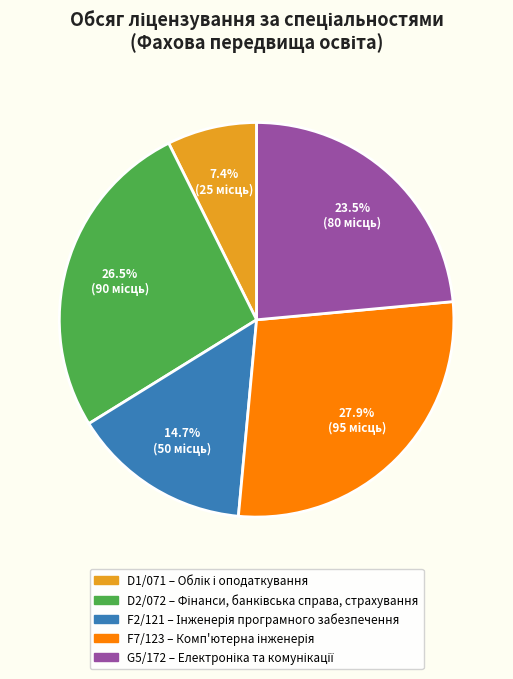

How many segments does this pie chart have?

5